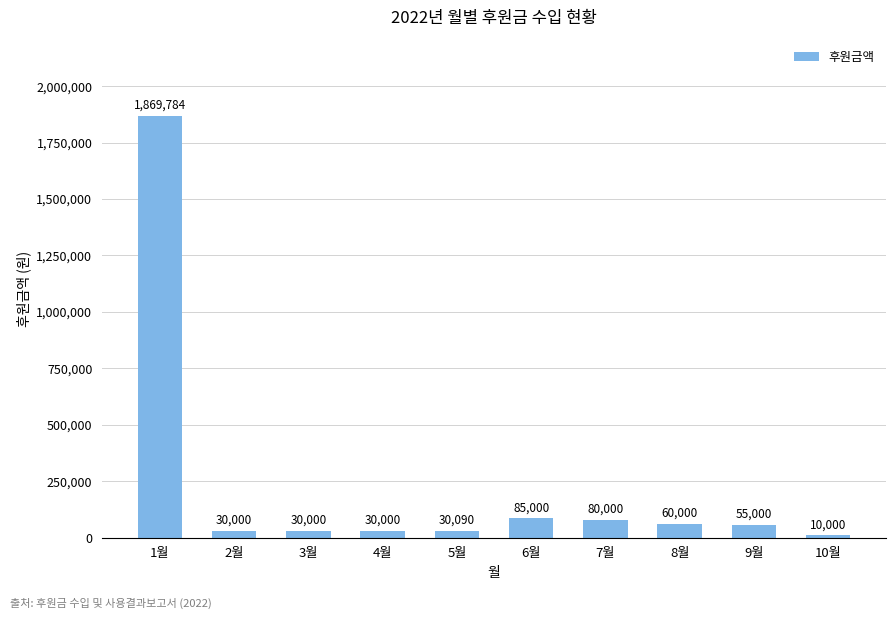

Reading right to left, extract all data points from this chart.

10000	55000	60000	80000	85000	30090	30000	30000	30000	1869784